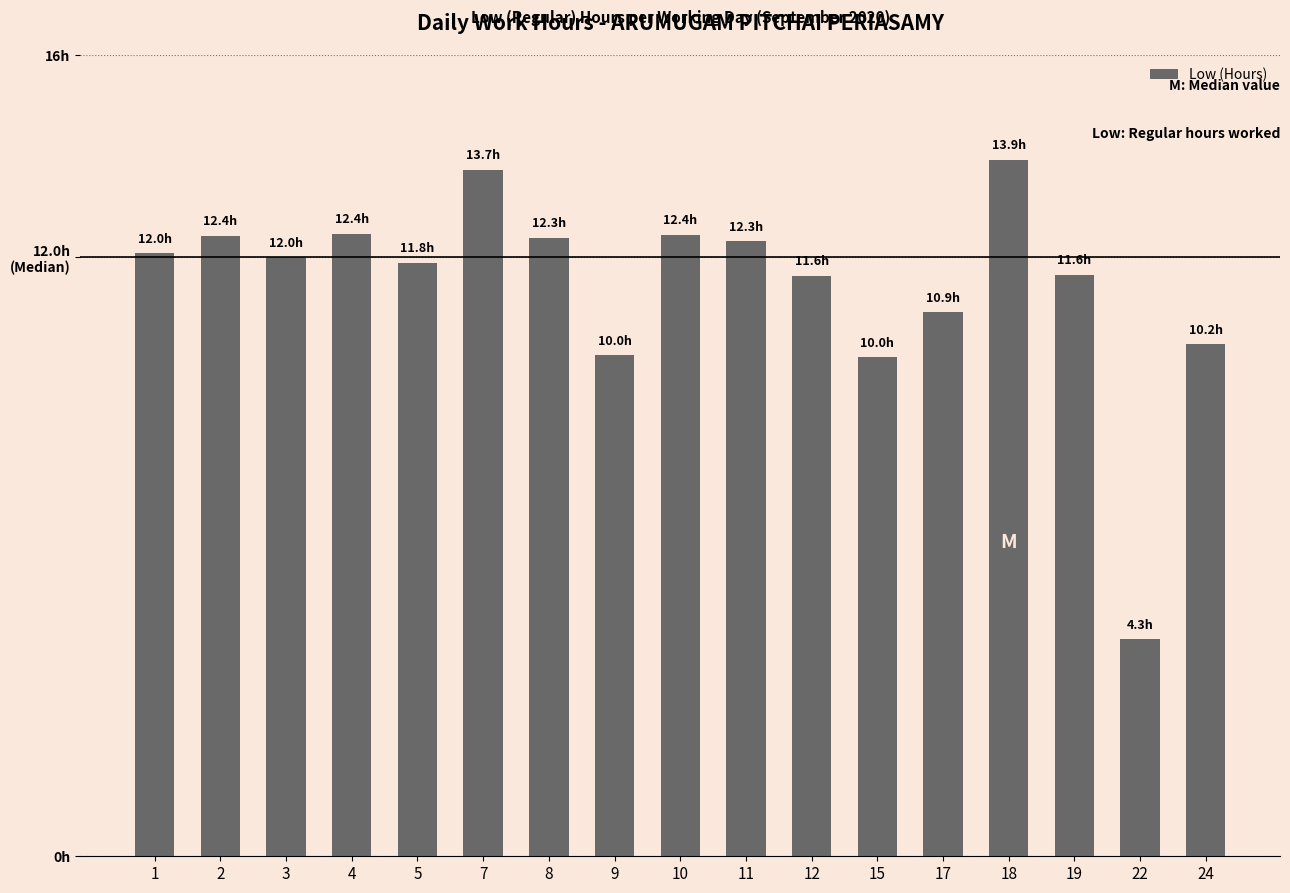

Are the bars horizontal?

No